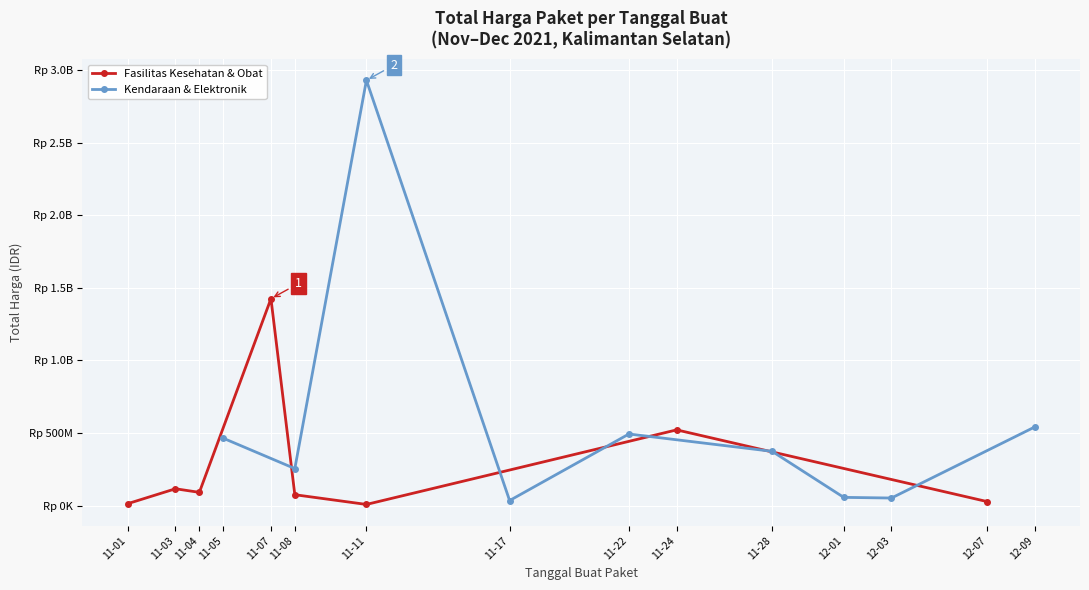

The value of Total Harga (Fasilitas Kesehatan) at 2021-11-07 is 304501718. True or false?

False